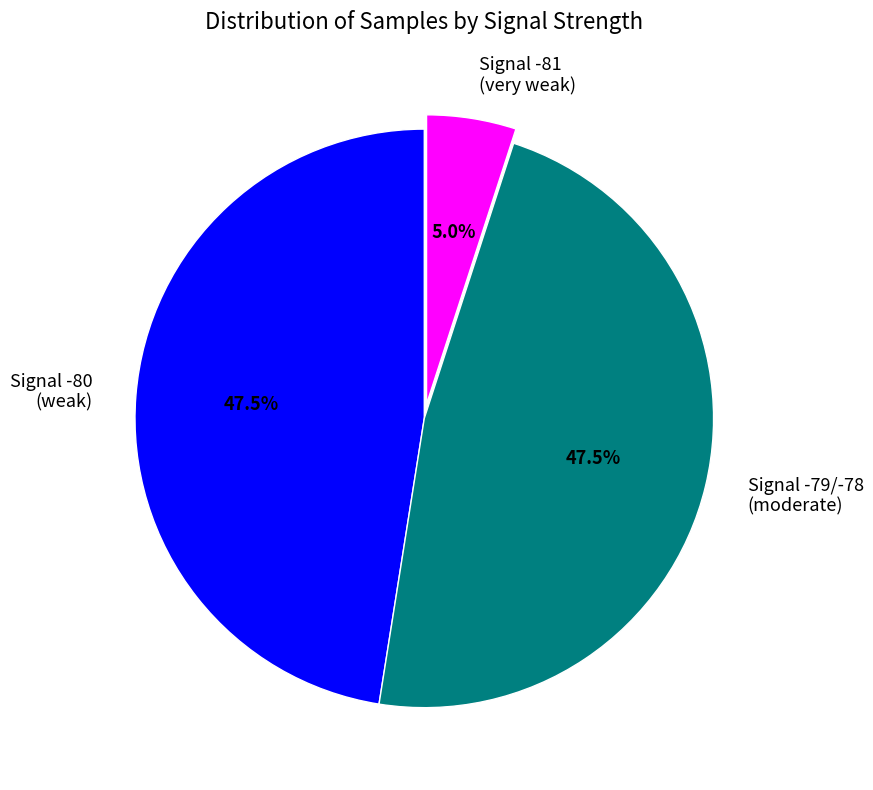

Is there a majority slice in this chart?

No